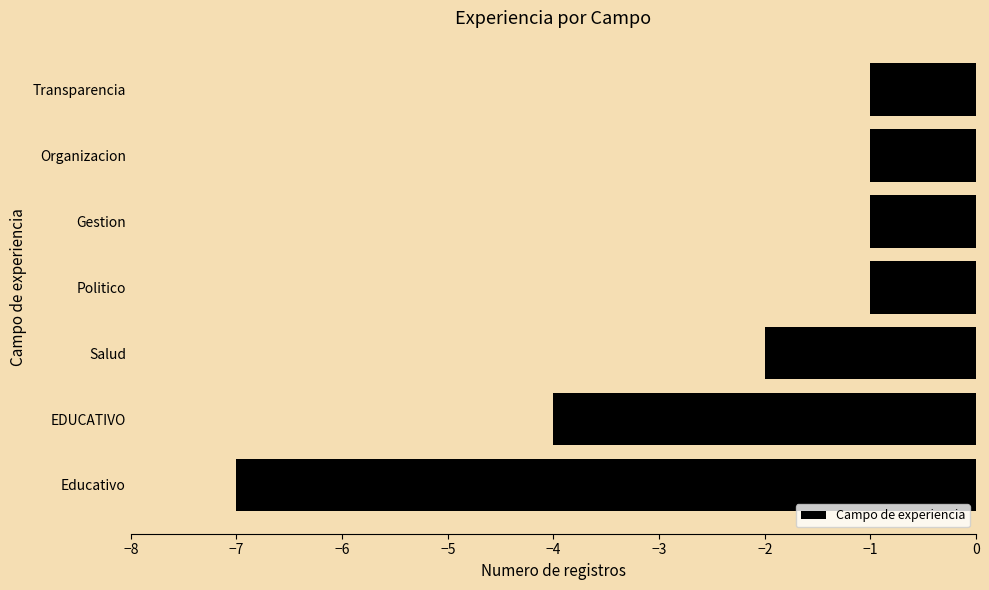

Count the number of data series in this chart.

1